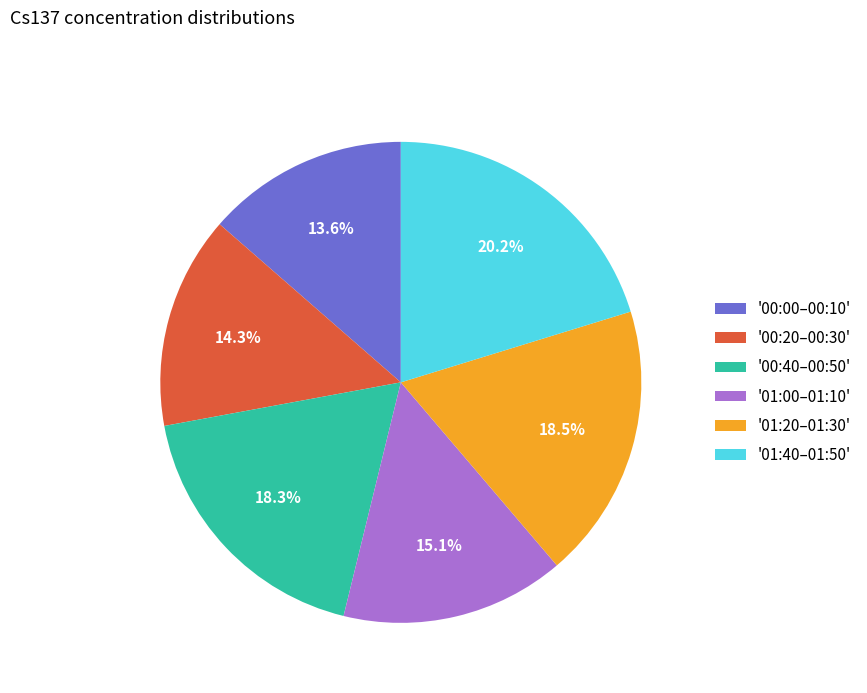

Which slice is the smallest?

'00:00–00:10'